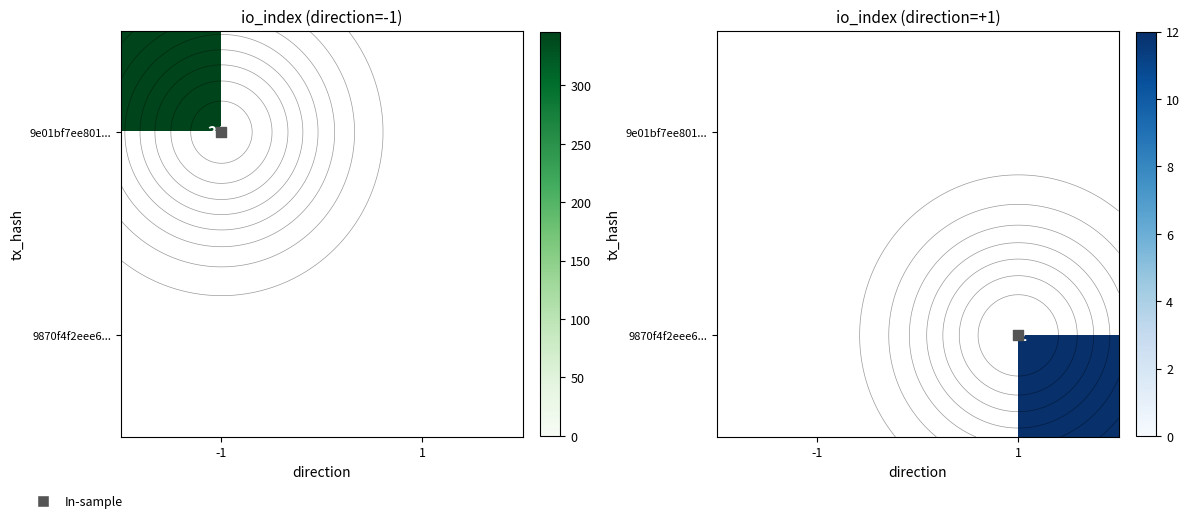

List the series in order of their peak value, highest first.

9e01bf7ee801..., 9870f4f2eee6...